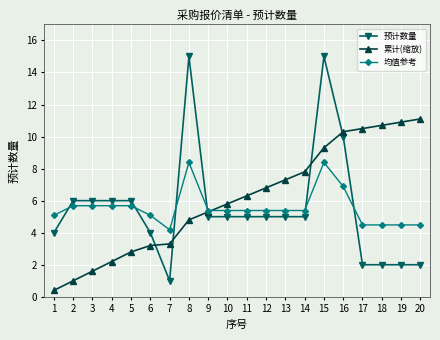

At how many categories does at least one series exceed 3?

20